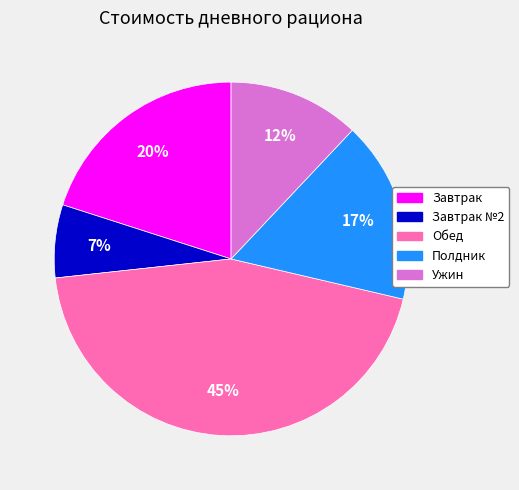

Does any single category account for the majority?

No